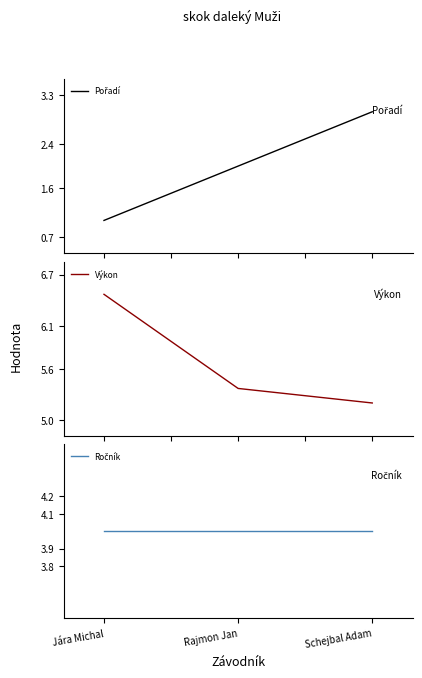

What are all the series names shown in the legend?

Pořadí, Výkon, Ročník